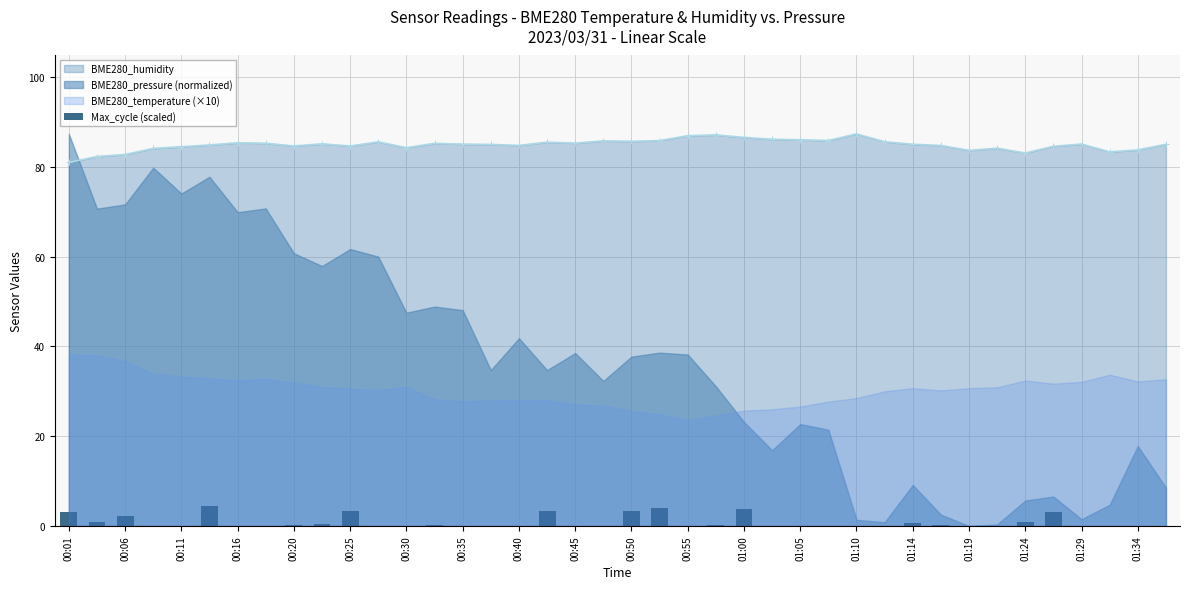

Is it true that BME280_humidity equals 84.7 at 00:20?

True